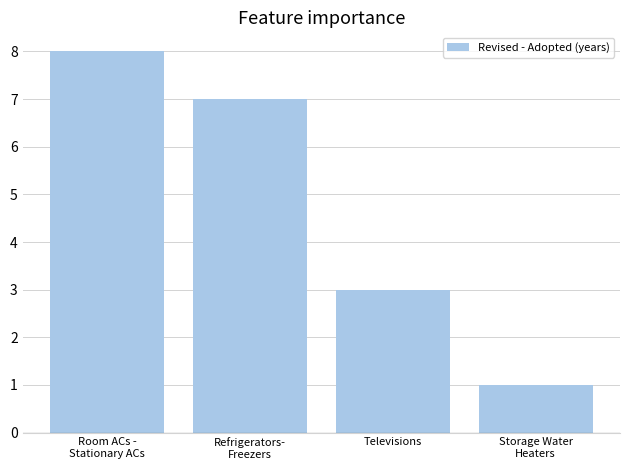

What is the sum of all values?

19